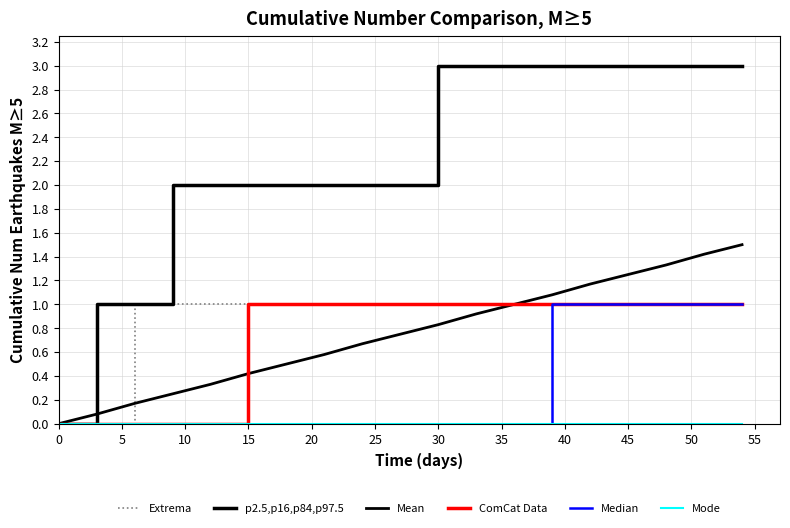

How many lines are shown in the chart?

6